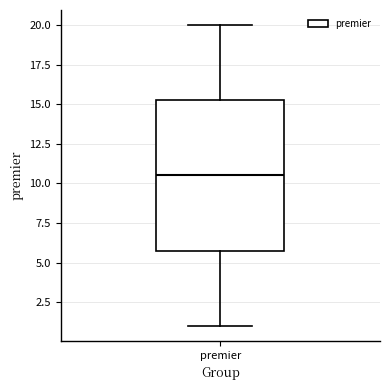

Read this box plot against the y-axis: the position of the median line, the range covered by the box, and the ends of both whiskers. The values are not printed on the chart, so give them approximately, as read against the axis.

median 10.5, box 6.0 to 15.5, whiskers 1.0 to 20.0